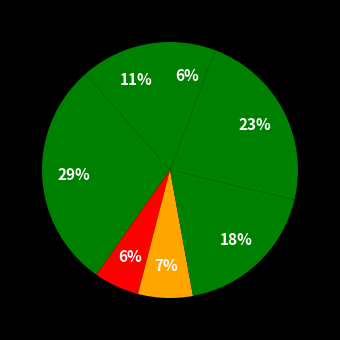

How many segments does this pie chart have?

7